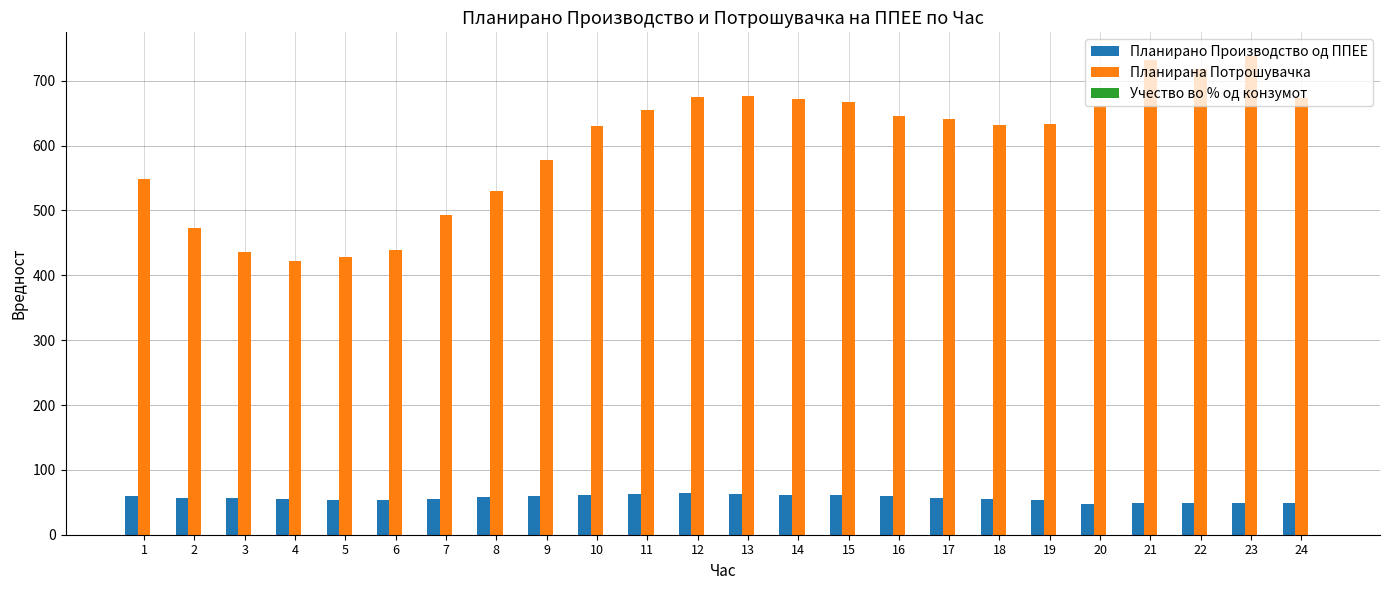

What is the sum of the Планирано Производство од ППЕЕ values at 23 and 1?

109.5